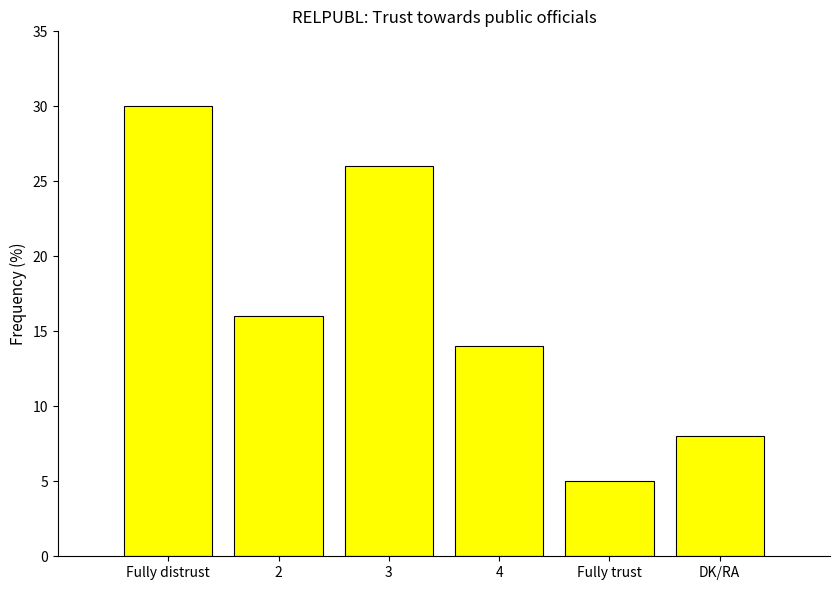

How many values are below 16?

3